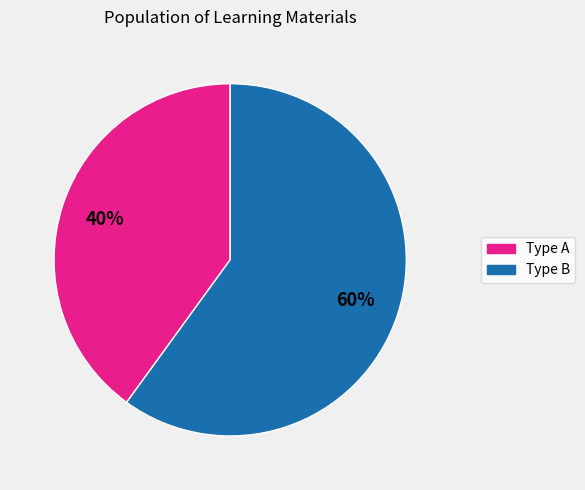

To the nearest percent, what is the average slice percentage?

50%